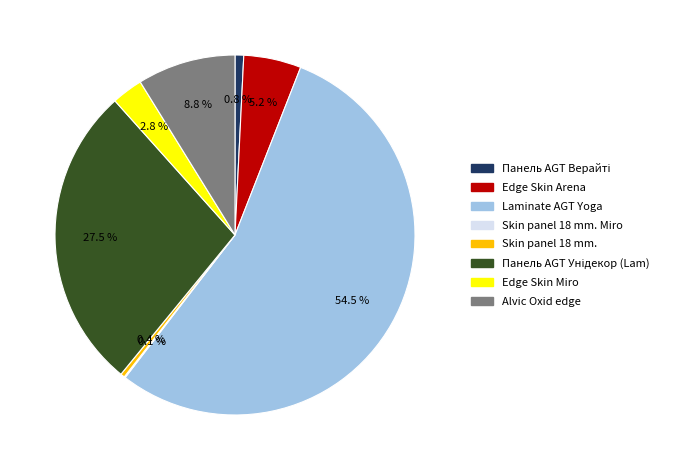

Is there a majority slice in this chart?

Yes